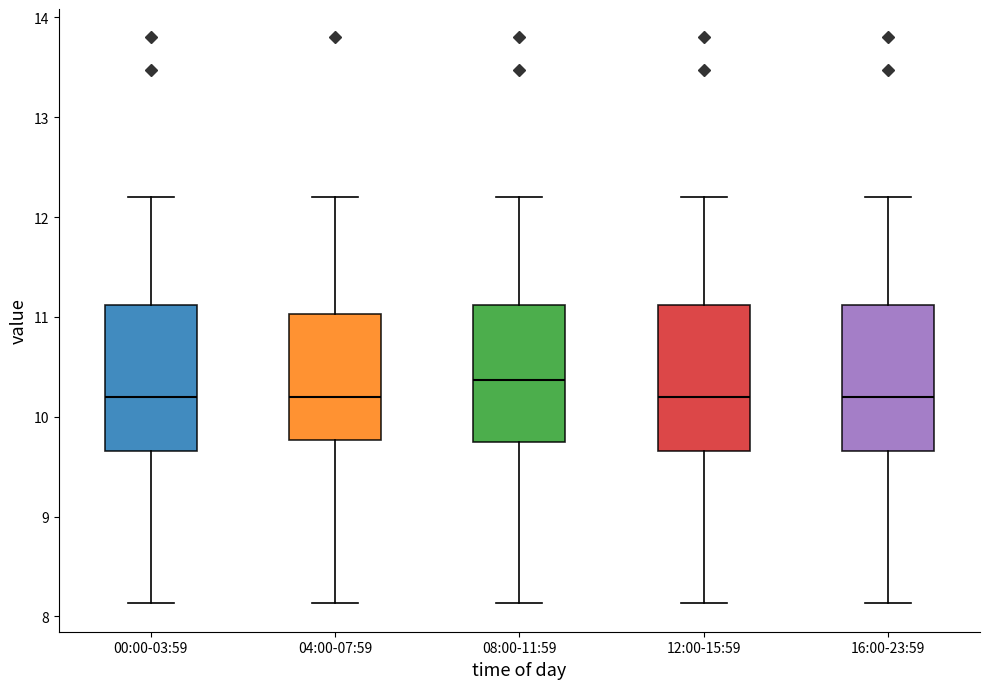

Where does the median line of the box for 08:00-11:59 sit on the y-axis? The values are not printed on the chart, so give them approximately, as read against the axis.

10.4